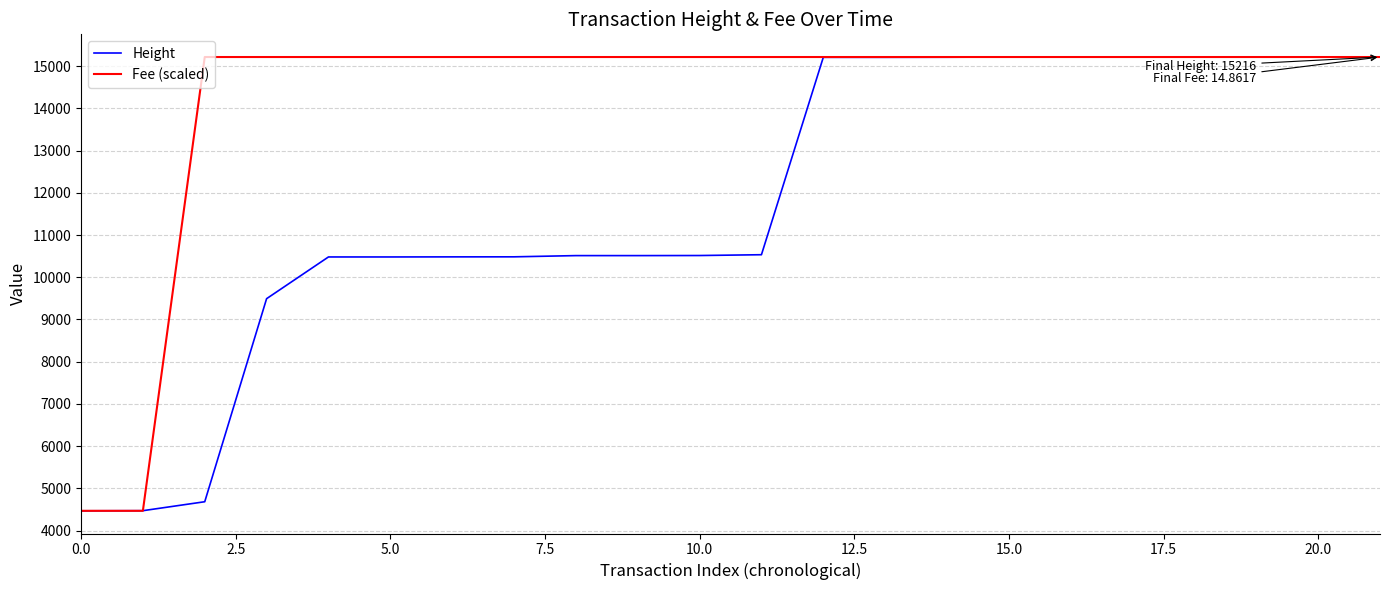

Rank the series by their average value, from lowest to highest.

Height, Fee (scaled)